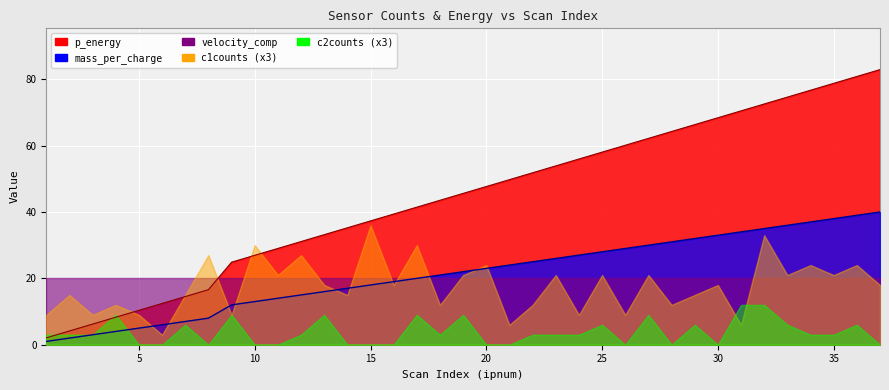

How many values in the p_energy series are below 45?

18